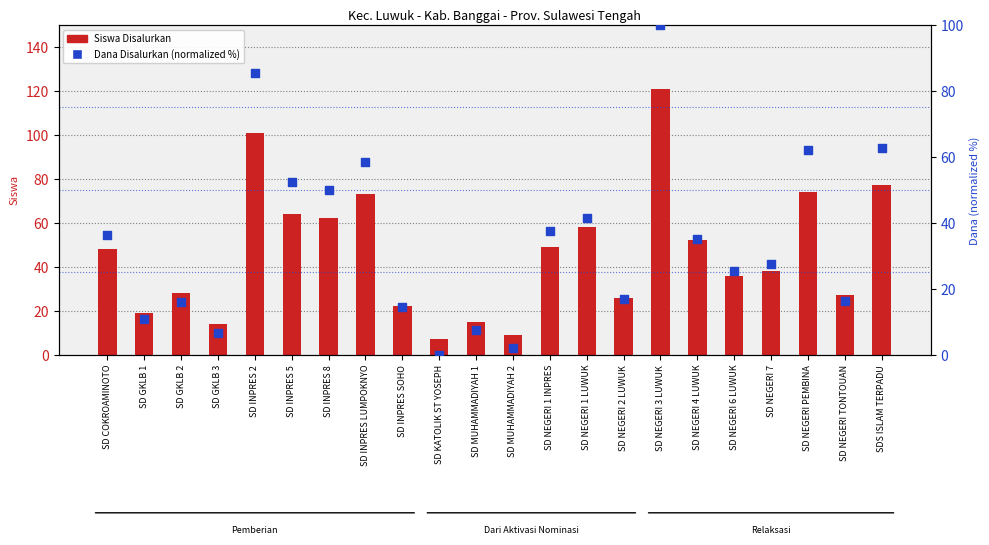

Which series contains the highest Y value?

Siswa Disalurkan